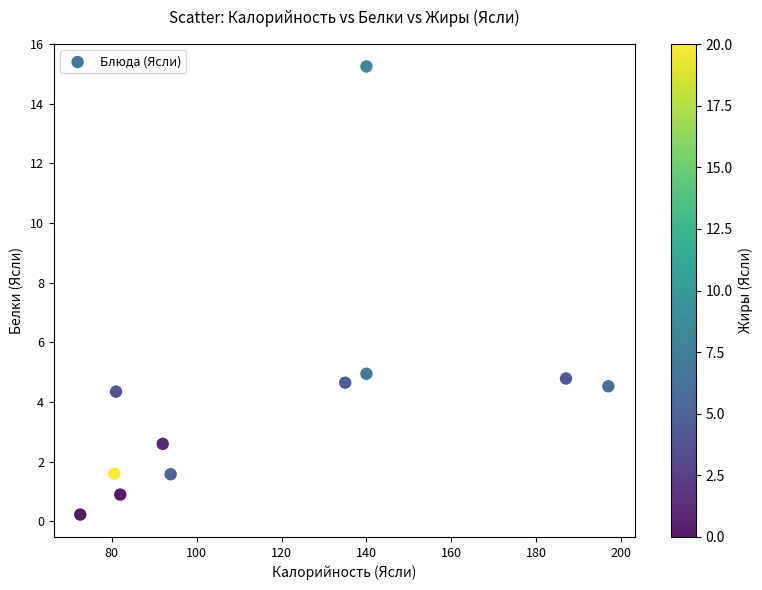

What is the average X value?

118.3